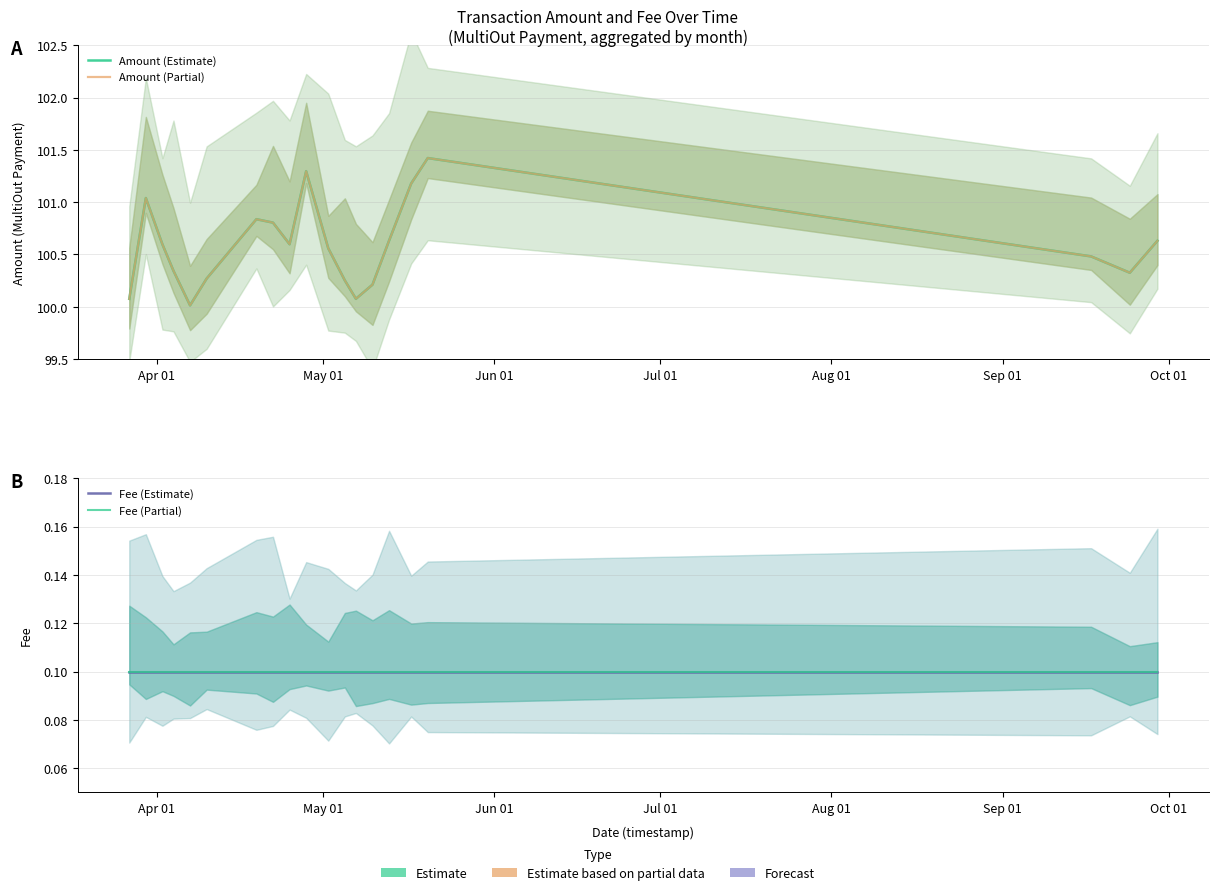

How many lines are shown in the chart?

4